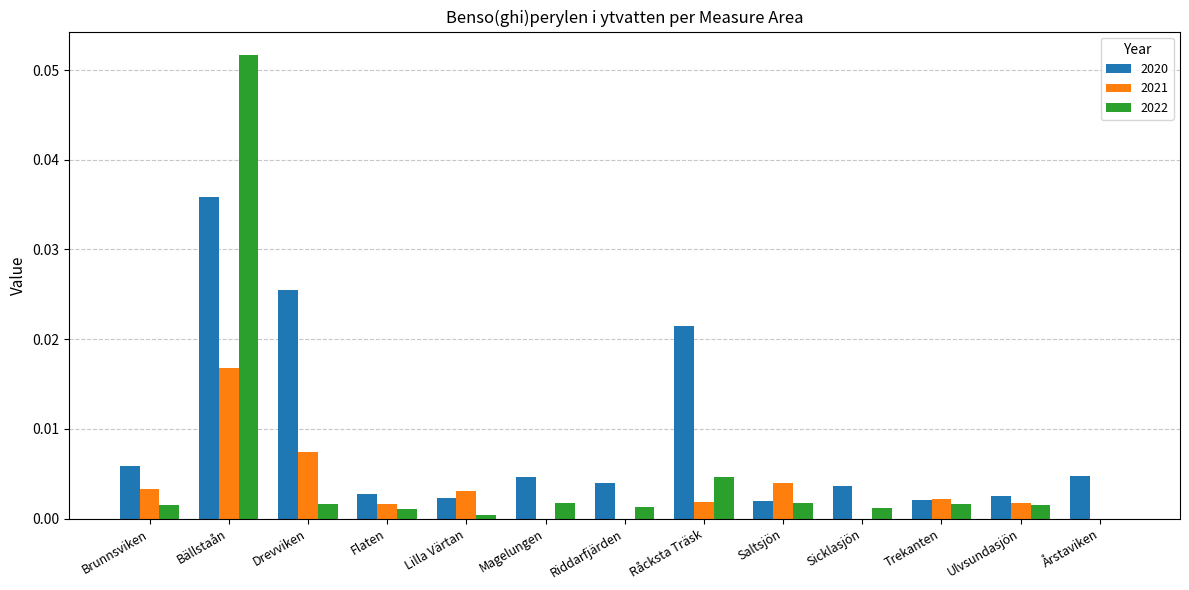

Are the bars horizontal?

No